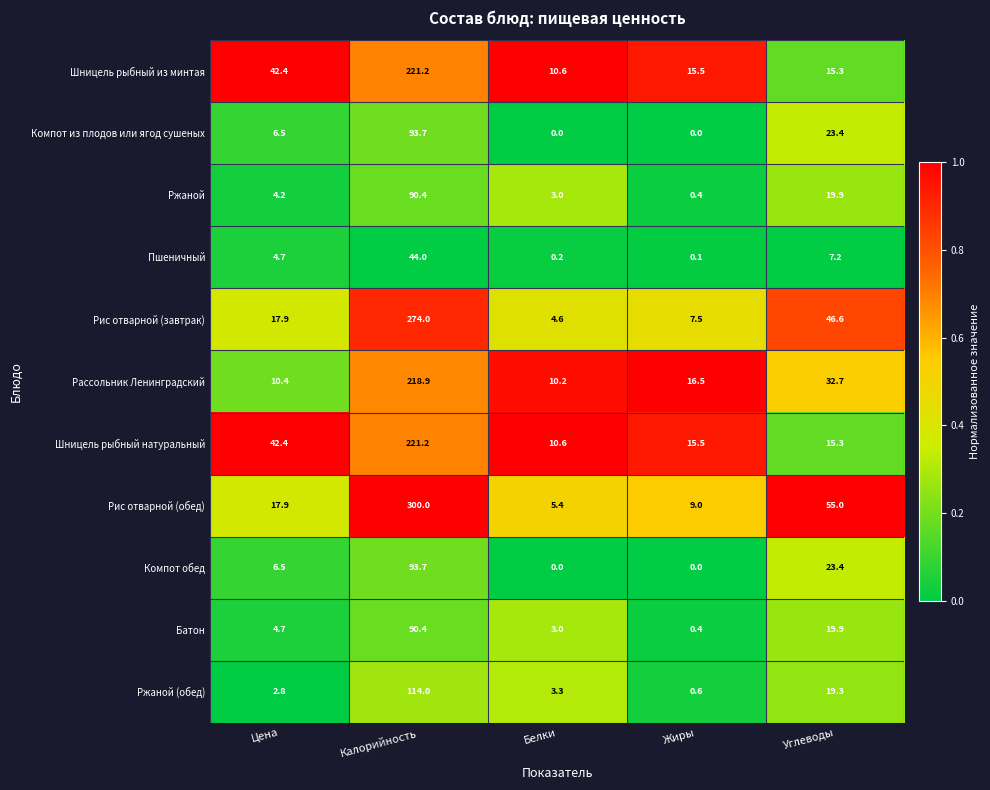

What is the average value of the Рассольник Ленинградский series?

57.7